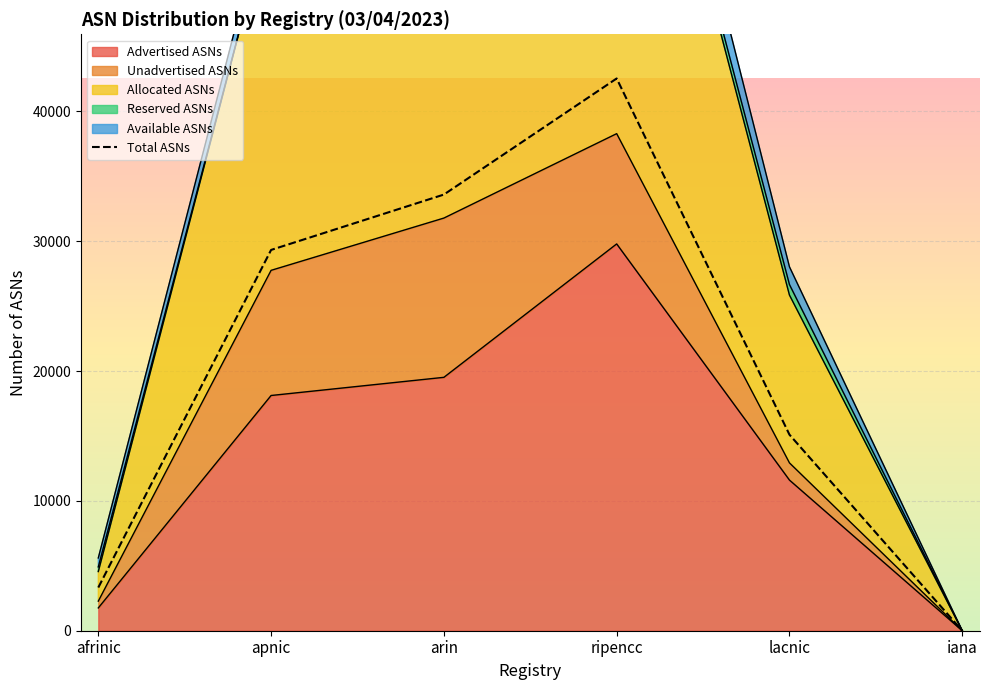

Reading left to right, extract all data points from this chart.

afrinic=3326	apnic=29333	arin=33598	ripencc=42541	lacnic=15103	iana=0